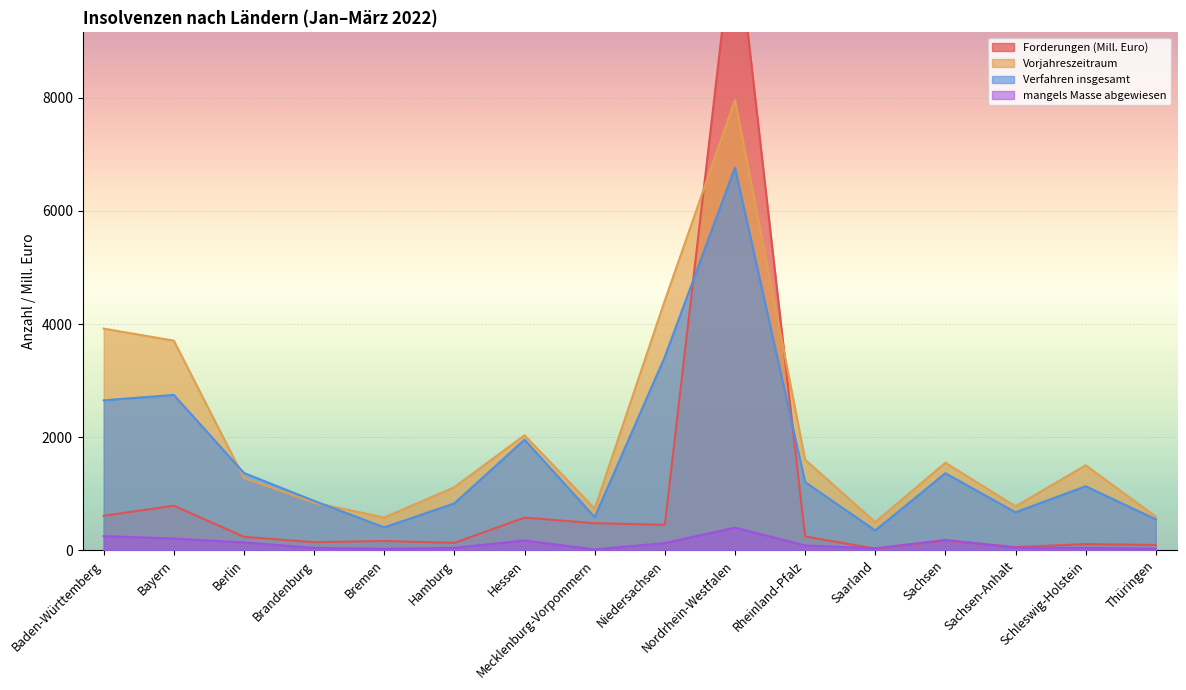

What is the difference between the Vorjahreszeitraum values at Hamburg and Thüringen?

522